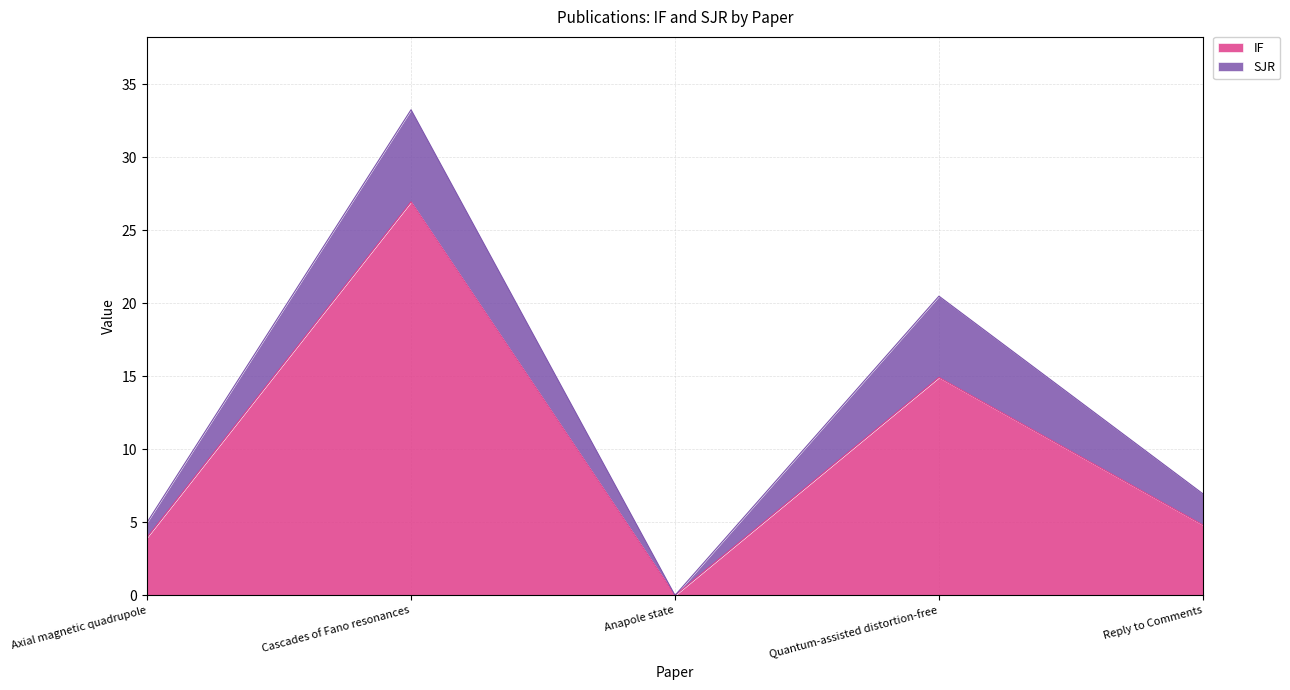

What is the difference between the values at Anapole state and Cascades of Fano resonances?

26.9